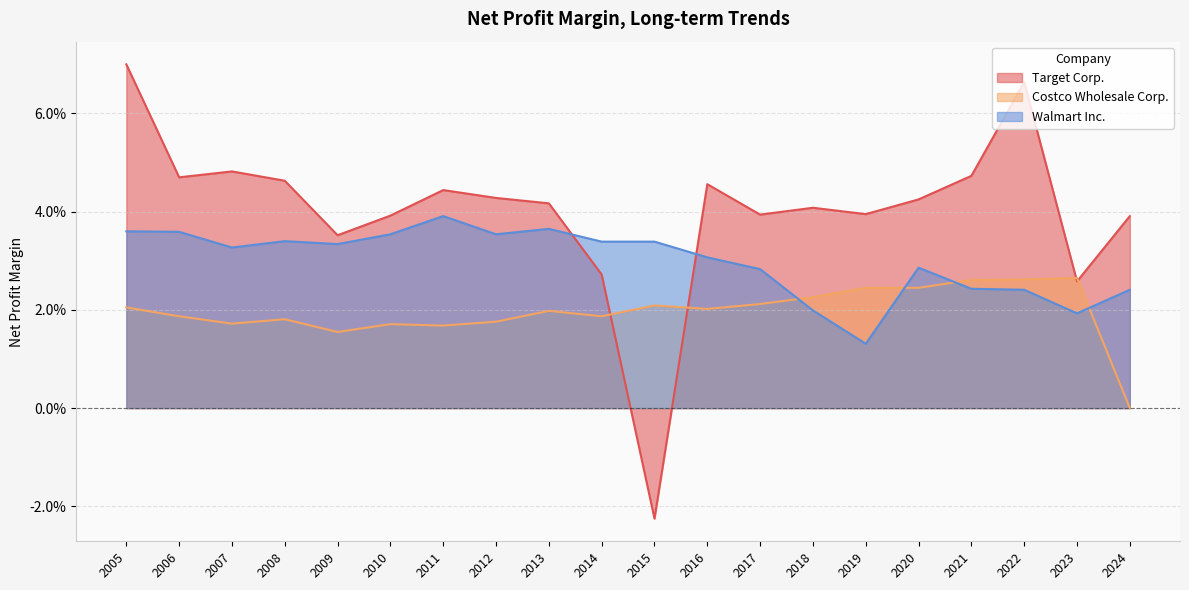

Reading right to left, what are all the values shown in this chart?

Target Corp.: 0.0	0.0	0.1	0.0	0.0	0.0	0.0	0.0	0.0	-0.0	0.0	0.0	0.0	0.0	0.0	0.0	0.0	0.0	0.0	0.1
Costco Wholesale Corp.: 0.0	0.0	0.0	0.0	0.0	0.0	0.0	0.0	0.0	0.0	0.0	0.0	0.0	0.0	0.0	0.0	0.0	0.0	0.0	0.0
Walmart Inc.: 0.0	0.0	0.0	0.0	0.0	0.0	0.0	0.0	0.0	0.0	0.0	0.0	0.0	0.0	0.0	0.0	0.0	0.0	0.0	0.0